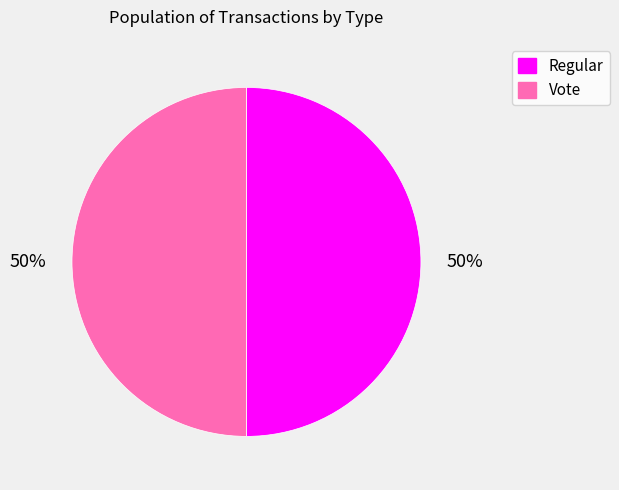

How many slices are in this pie chart?

2